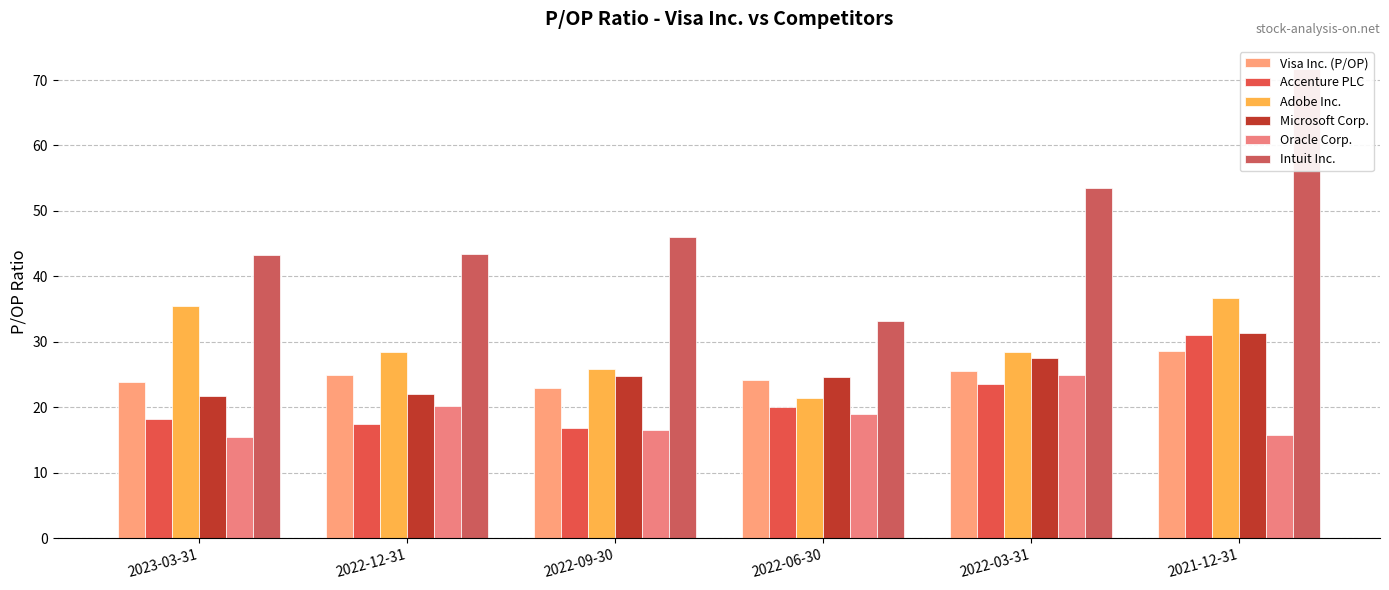

Which label corresponds to the smallest value in the chart?

2023-03-31